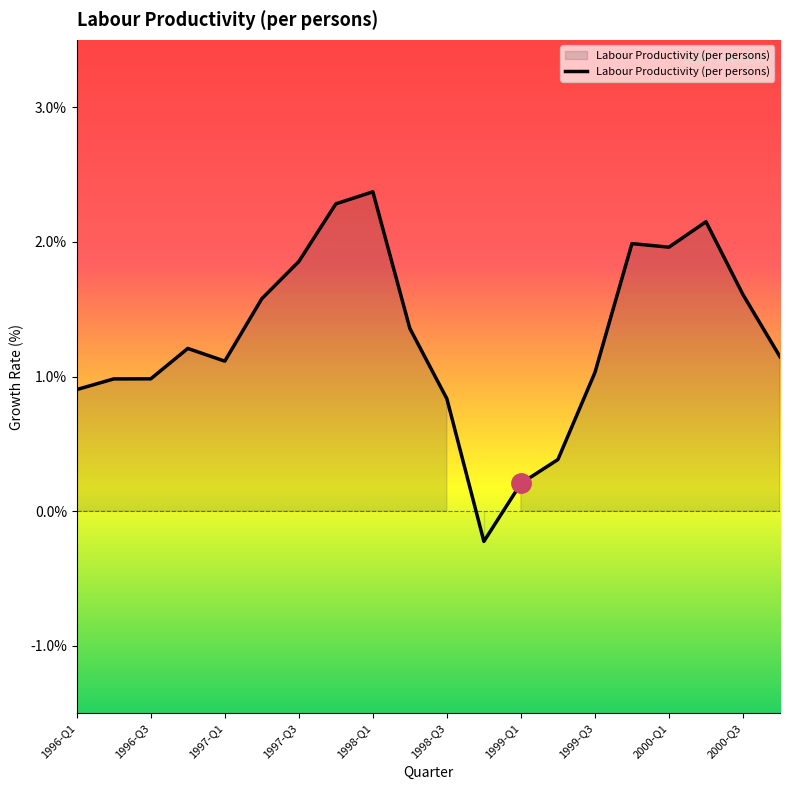

What is the maximum value shown in the chart?

2.4